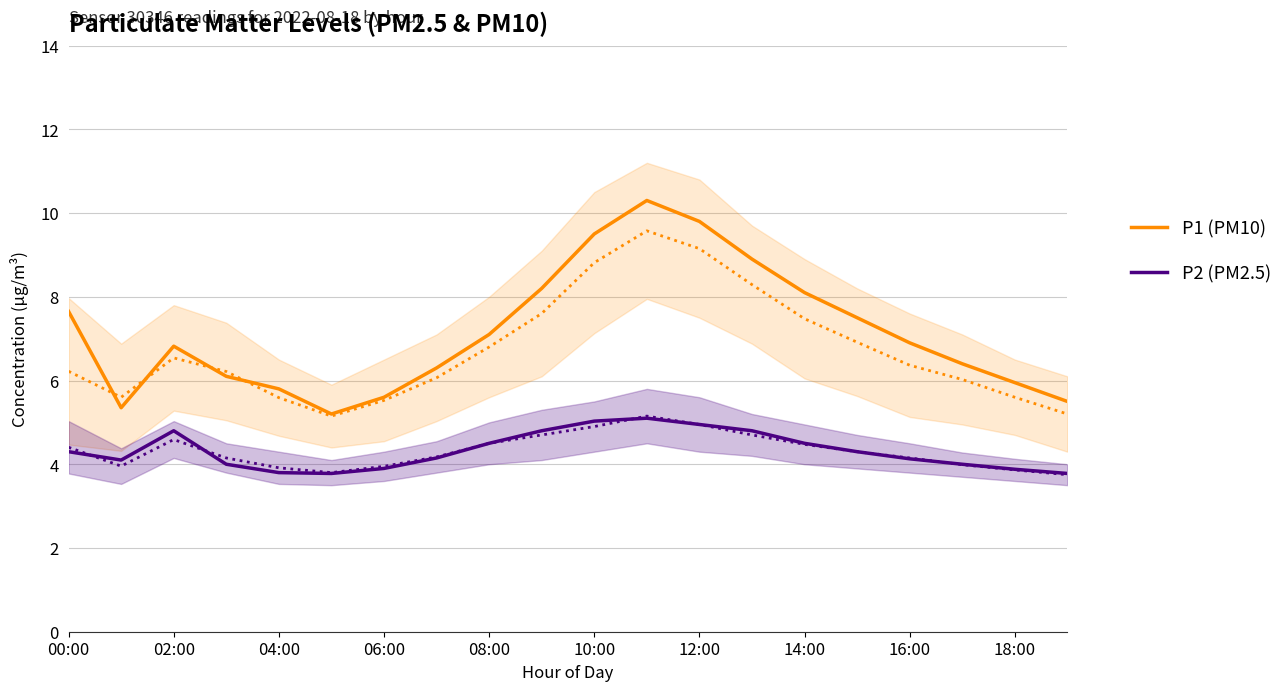

What is the maximum value for P2 (PM2.5)?

5.1